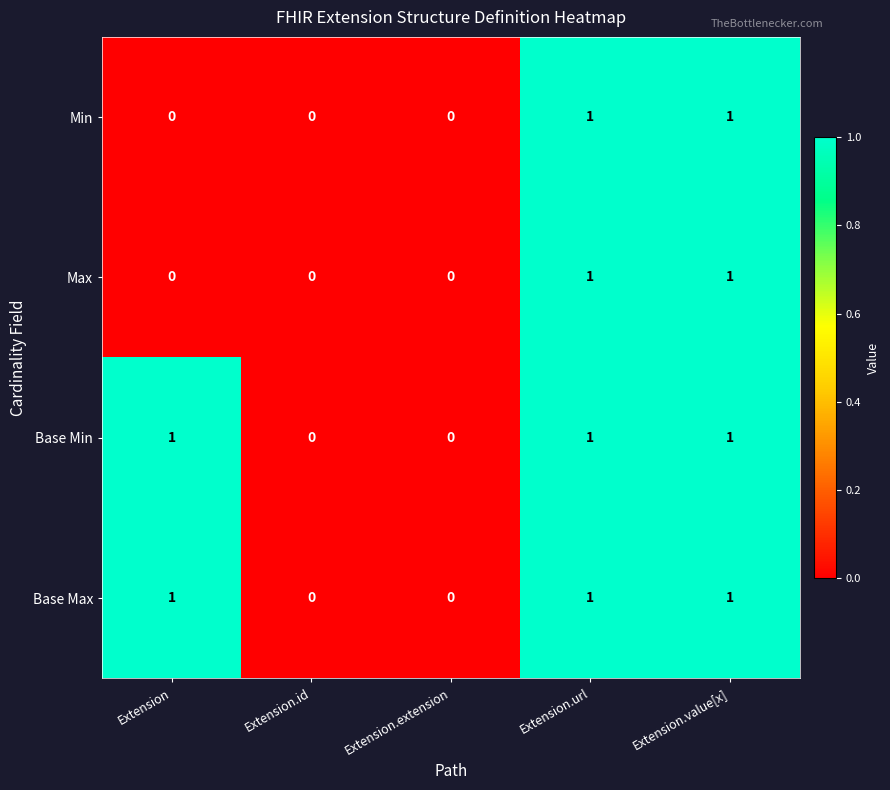

Is the value of Min at Extension.url greater than the value of Max at Extension?

Yes